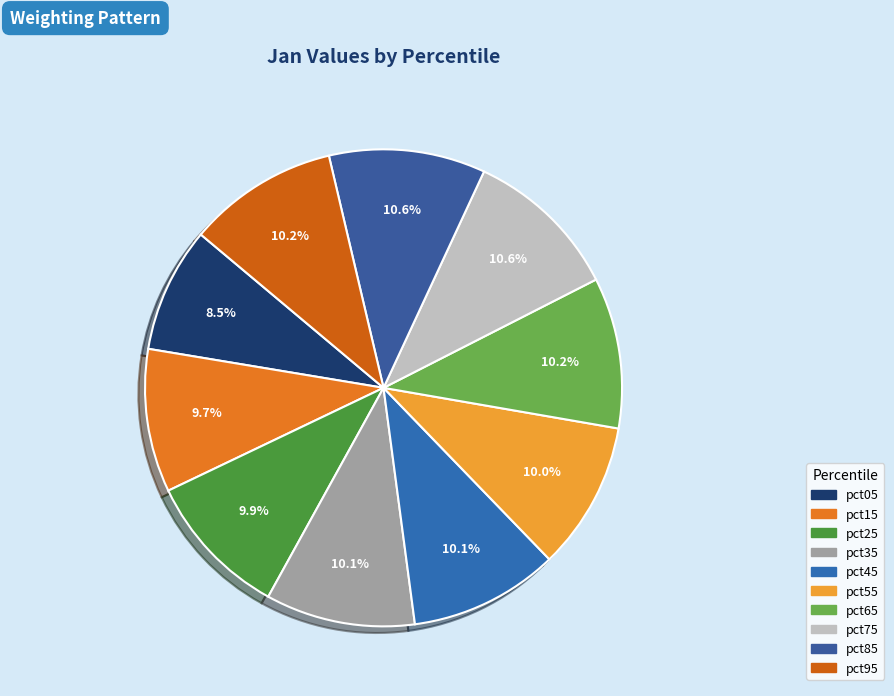

To the nearest percent, what is the average slice percentage?

10%